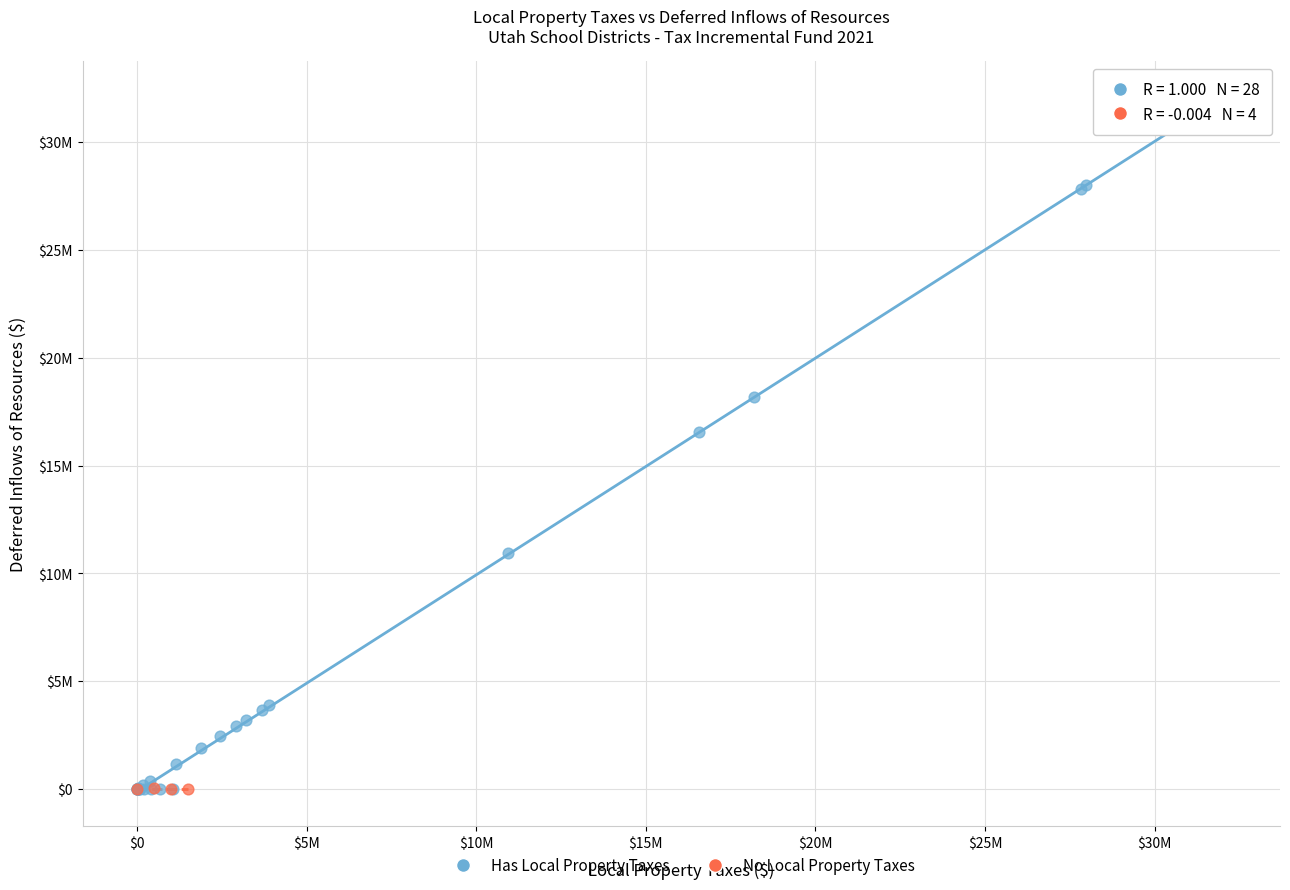

What are all the series names shown in the legend?

Has Local Property Taxes, No Local Property Taxes